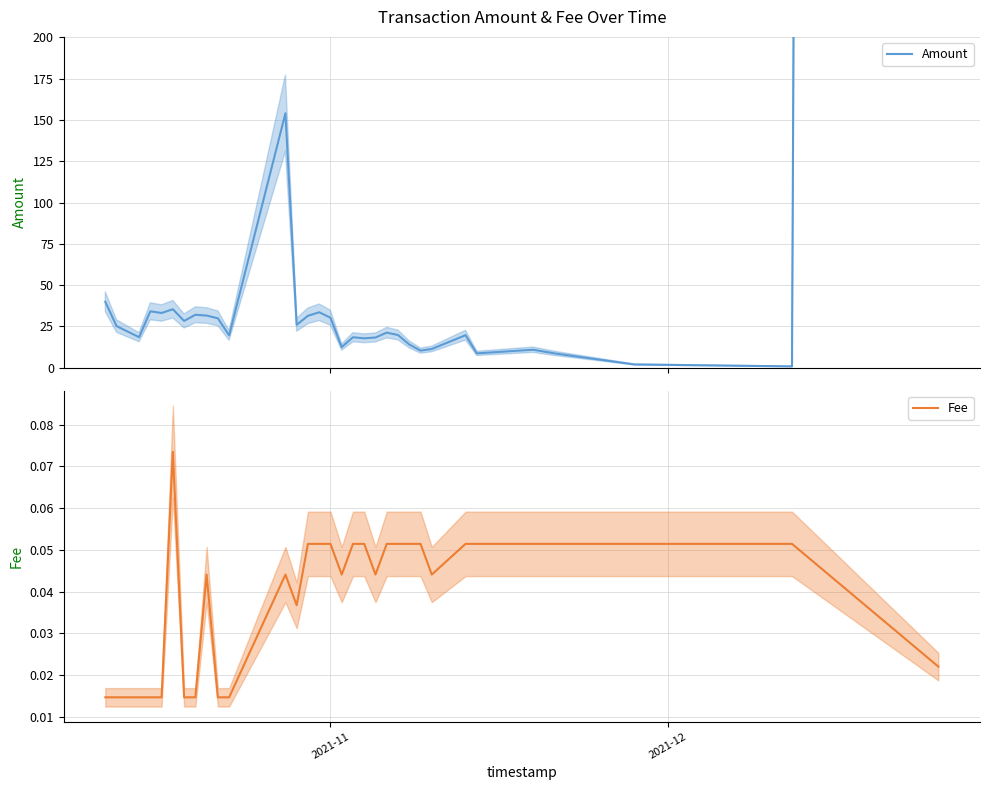

Rank the series by their average value, from lowest to highest.

Fee, Amount